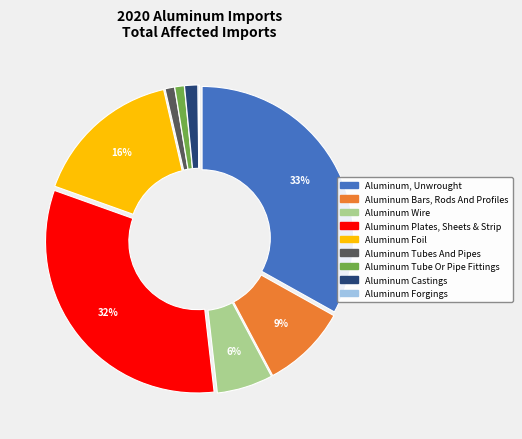

Which has a higher value, Aluminum Wire or Aluminum, Unwrought?

Aluminum, Unwrought